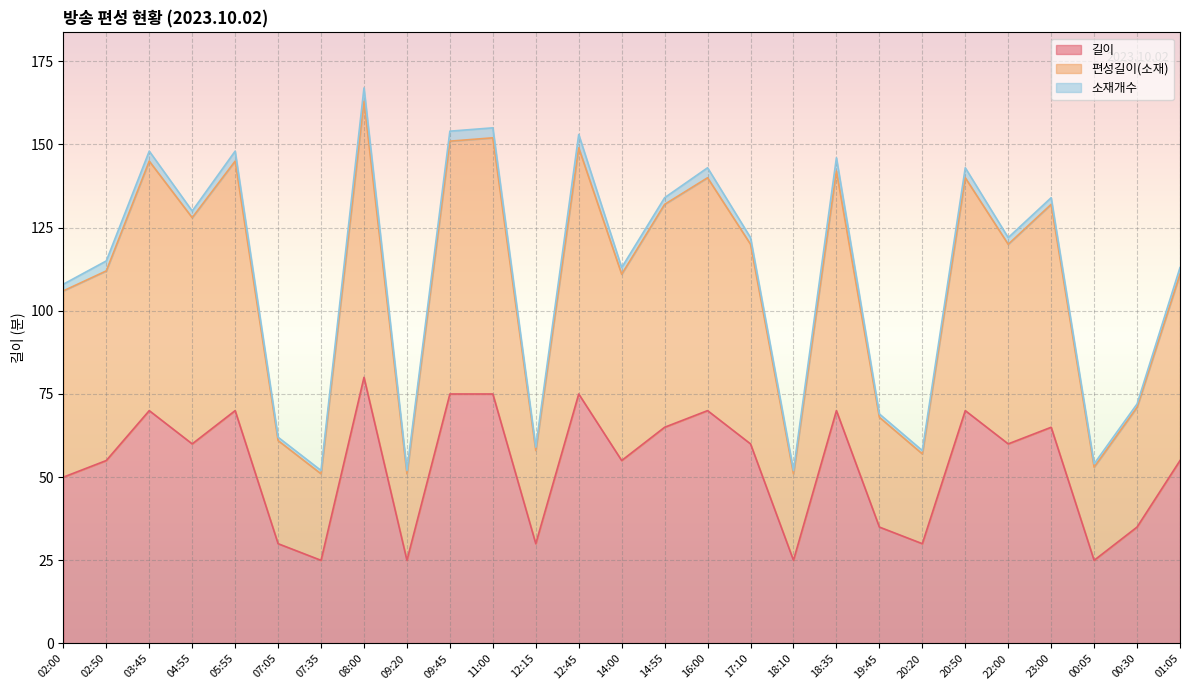

What is the lowest value of the 길이 series?

25